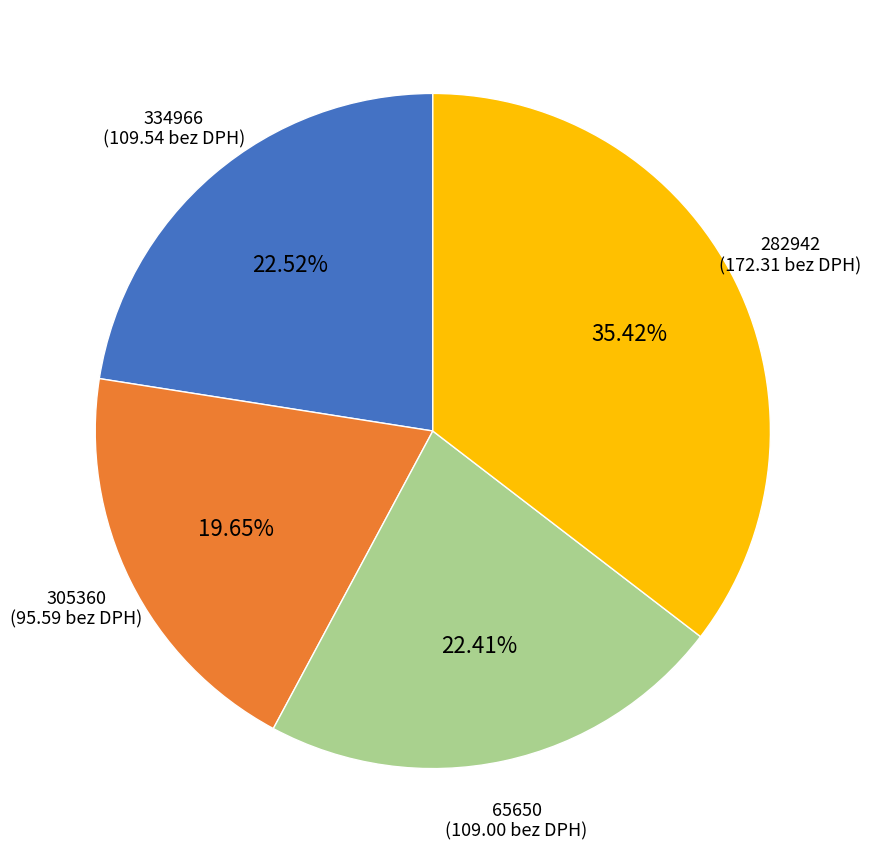

Combined, do 334966 and 305360 account for over 50%?

No